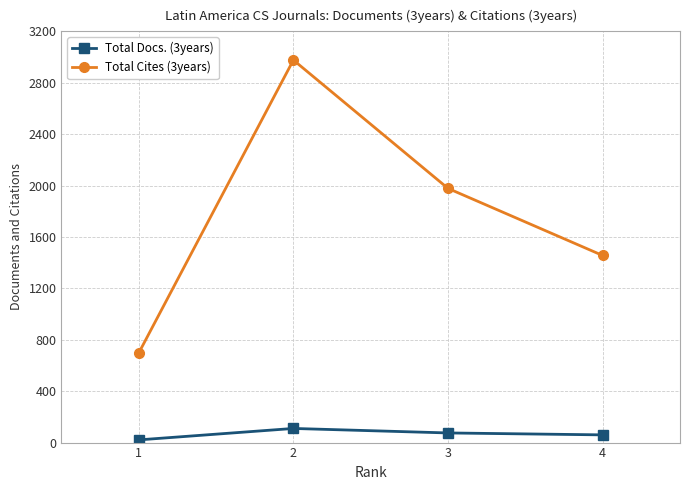

The value of Total Docs. (3years) at 2 is 110. True or false?

True